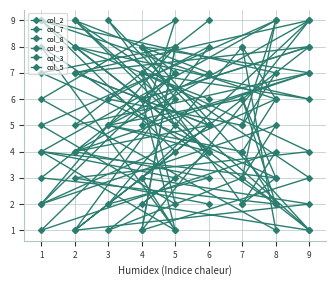

How many data points in col_5 are less than 5?

7